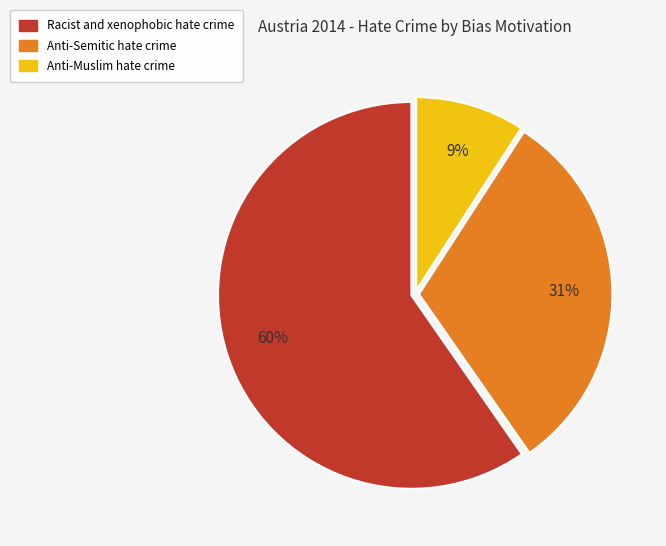

Is there any slice that represents more than half of the pie?

Yes